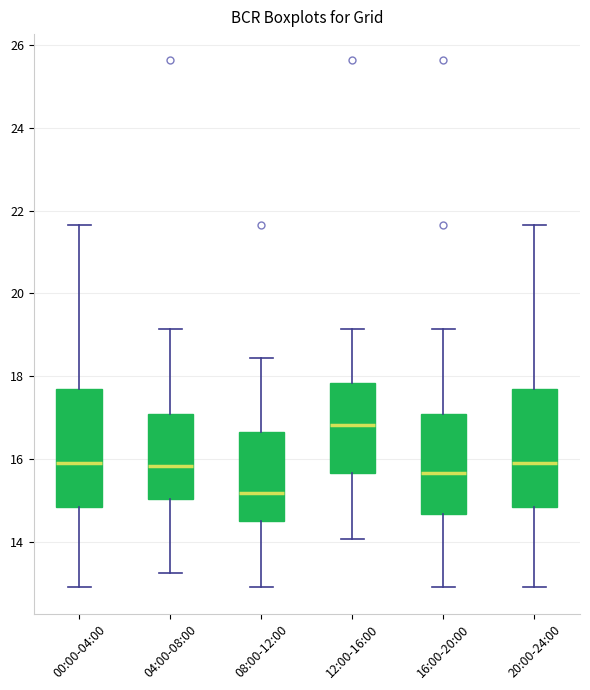

Reading left to right, transcribe this box plot: for each box, give where its median line is, the range the box spans, and where its two whiskers end, as read against the y-axis. The values are not printed on the chart, so give them approximately, as read against the axis.

00:00-04:00: median 16.0, box 14.8 to 17.6, whiskers 13.0 to 21.6
04:00-08:00: median 15.8, box 15.0 to 17.0, whiskers 13.2 to 19.2
08:00-12:00: median 15.2, box 14.6 to 16.6, whiskers 13.0 to 18.4
12:00-16:00: median 16.8, box 15.6 to 17.8, whiskers 14.0 to 19.2
16:00-20:00: median 15.6, box 14.6 to 17.0, whiskers 13.0 to 19.2
20:00-24:00: median 16.0, box 14.8 to 17.6, whiskers 13.0 to 21.6